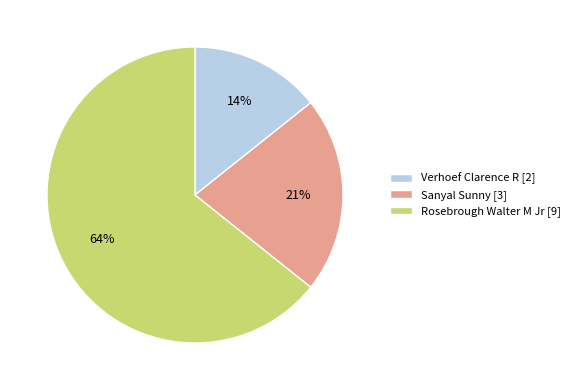

Between Verhoef Clarence R [2] and Rosebrough Walter M Jr [9], which is larger?

Rosebrough Walter M Jr [9]